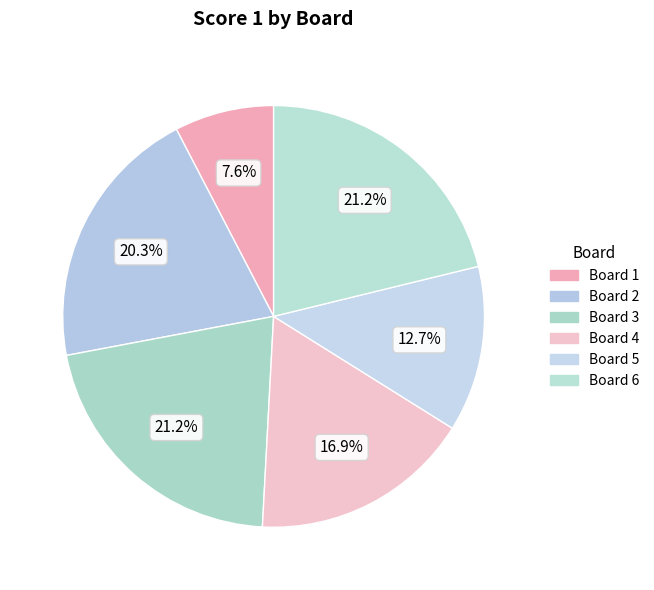

Rank the categories by value from lowest to highest.

Board 1, Board 5, Board 4, Board 2, Board 3, Board 6